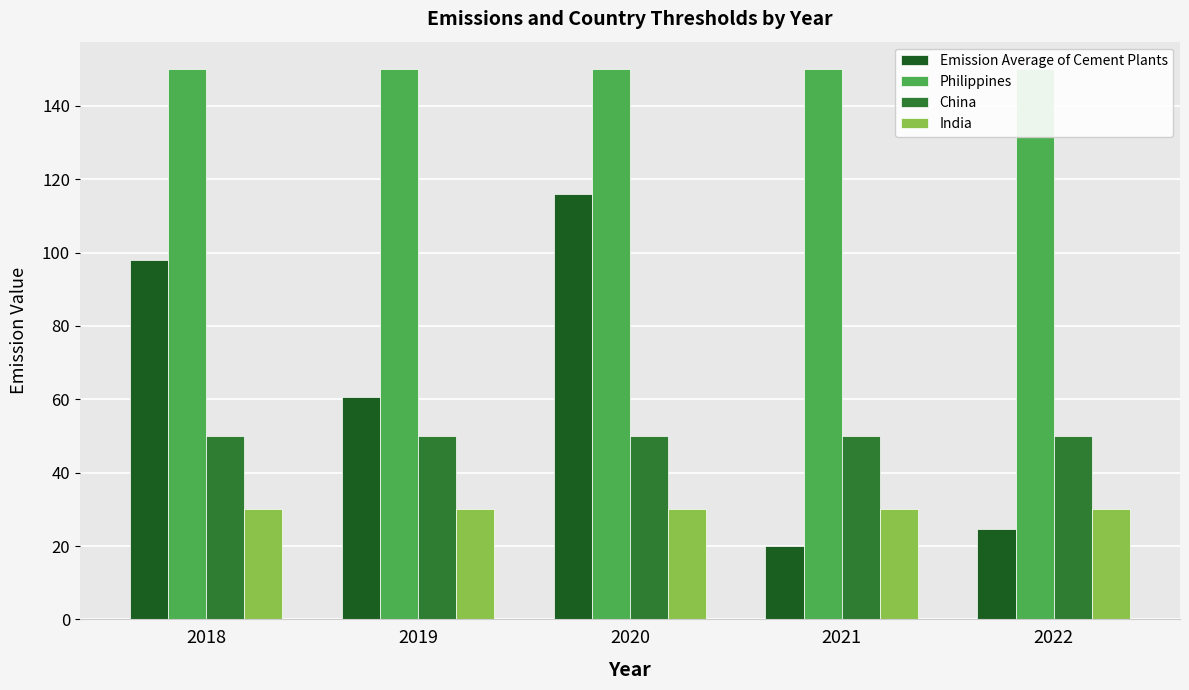

Is the value of Emission Average of Cement Plants at 2022 greater than the value of China at 2021?

No